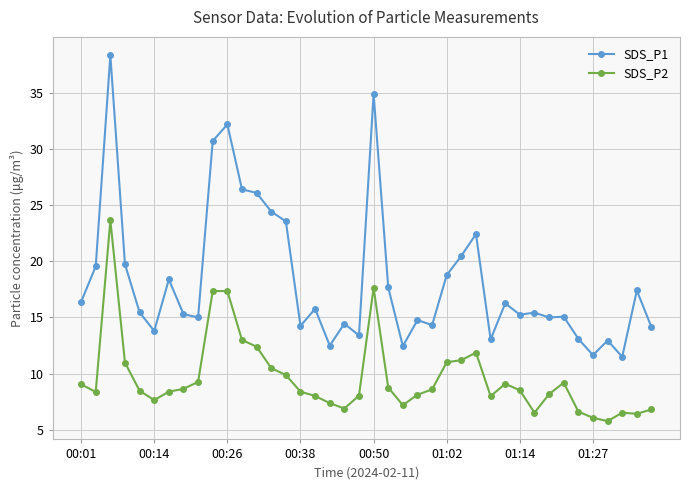

What is the lowest value of the SDS_P1 series?

11.5